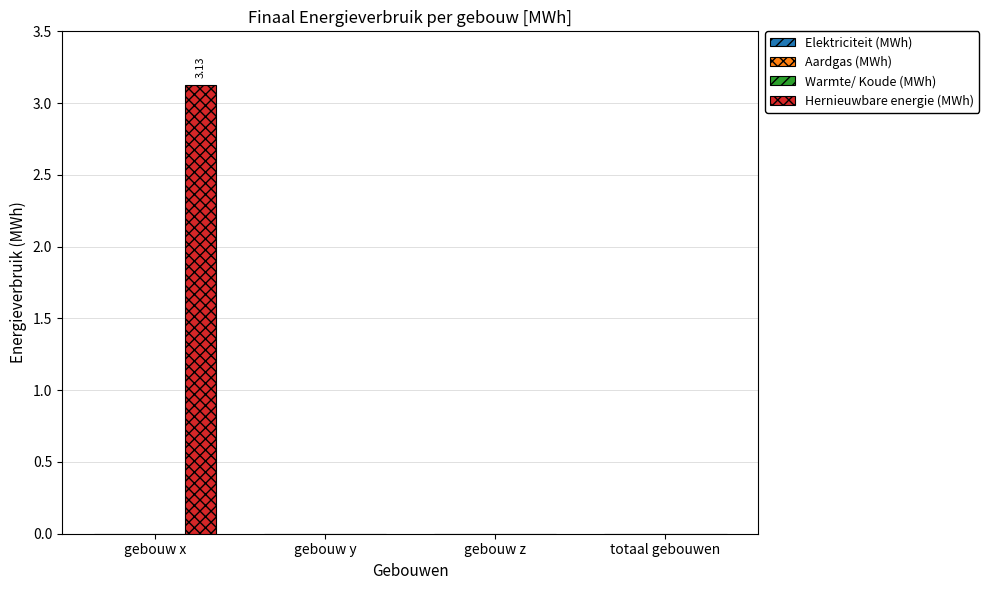

What is the sum of all values?

3.1